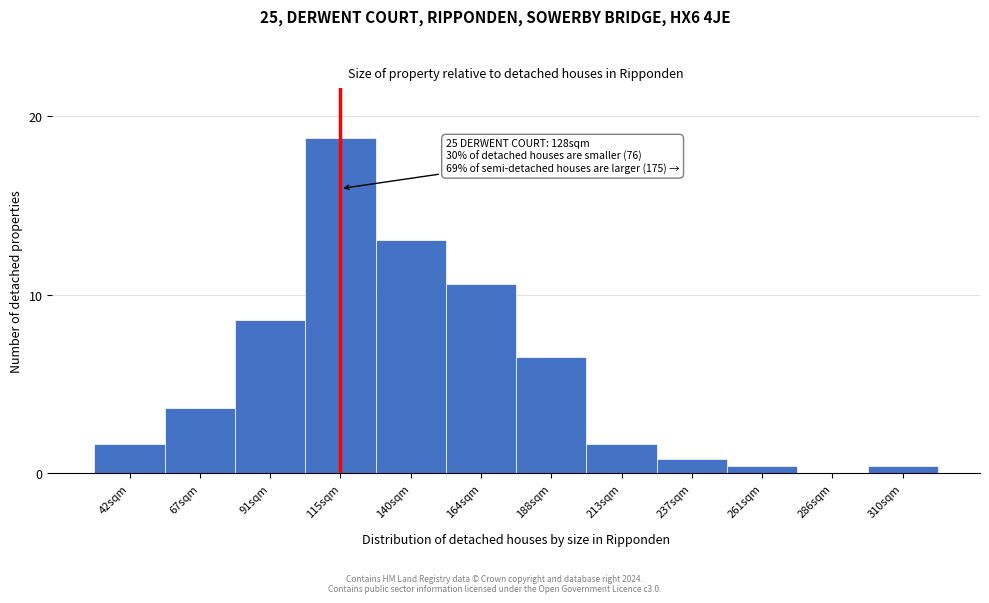

Reading left to right, extract all data points from this chart.

42sqm=1.6	67sqm=3.7	91sqm=8.6	115sqm=18.7	140sqm=13.0	164sqm=10.6	188sqm=6.5	213sqm=1.6	237sqm=0.8	261sqm=0.4	286sqm=0.0	310sqm=0.4